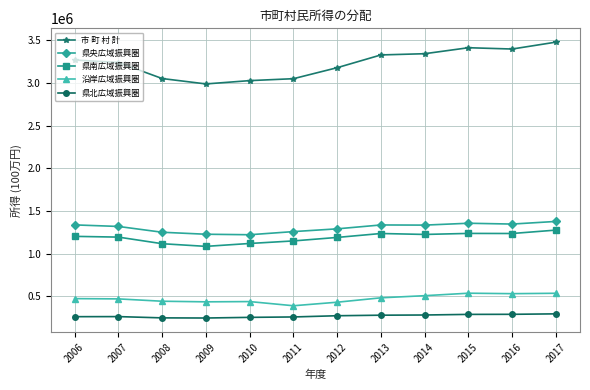

True or false: 県南広域振興圏 has a value of 576793 at 2016.

False